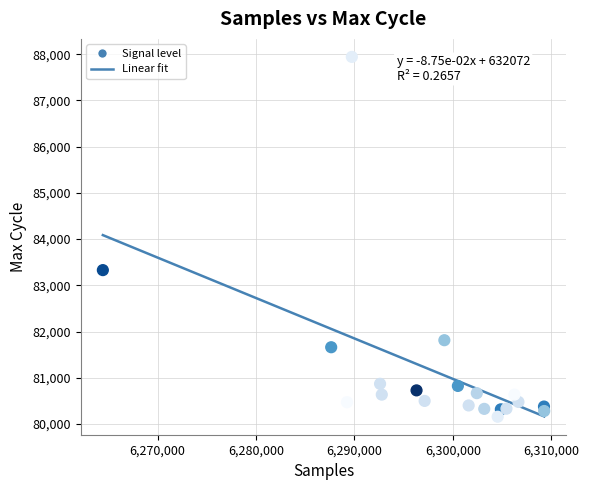

What Y value in the scatter plot is closest to 84049?

83329